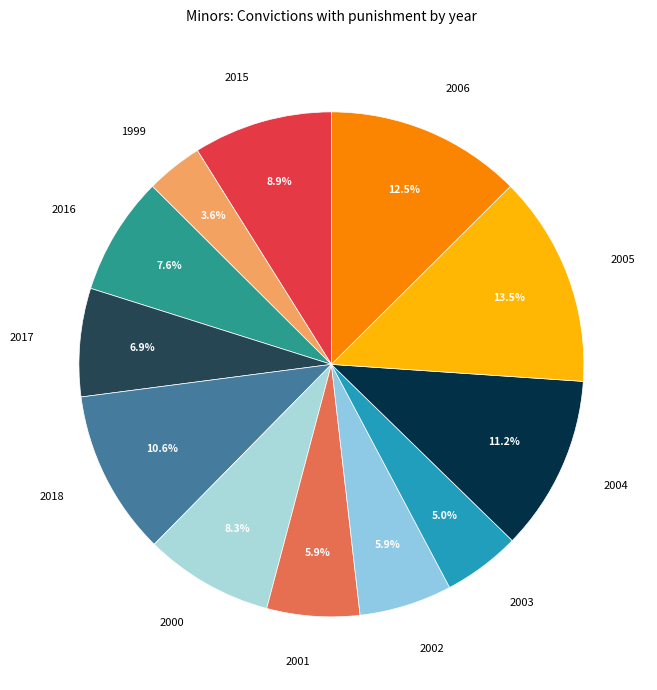

Approximately how many times larger is the value at 2018 compared to 1999?

2.9